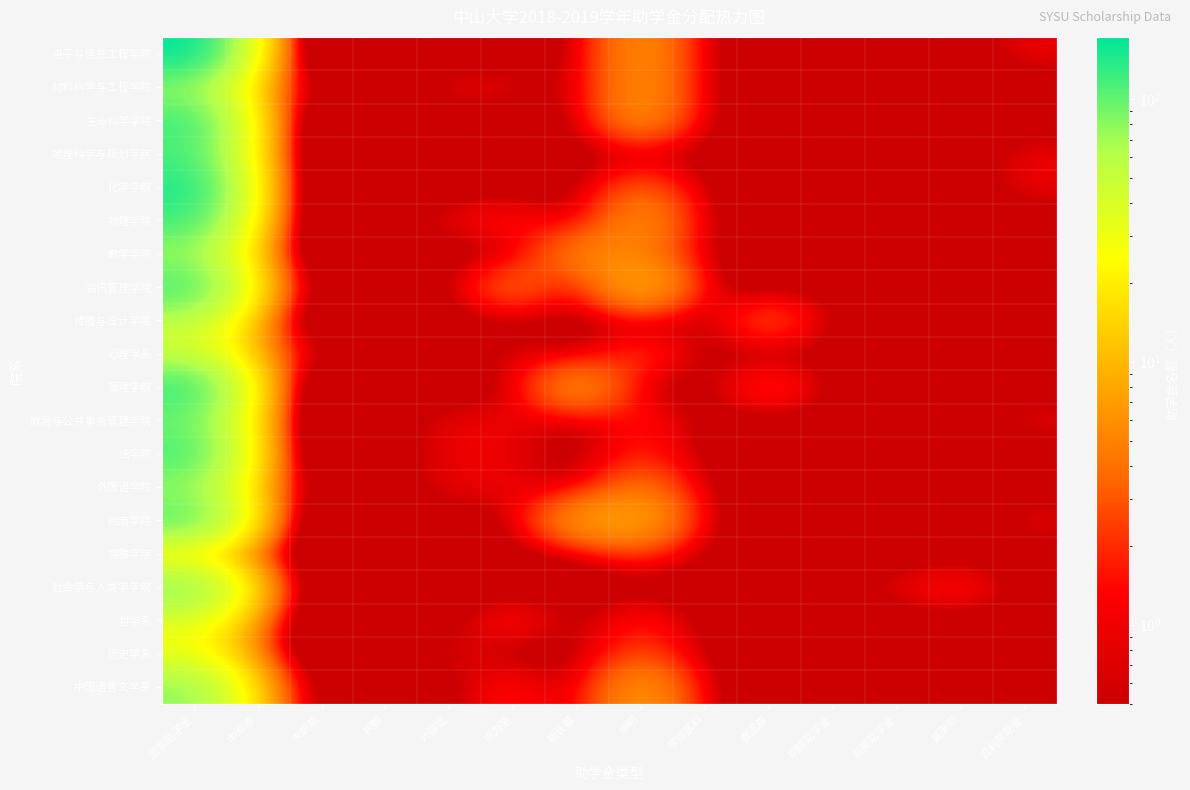

At how many categories does at least one series exceed 43?

1